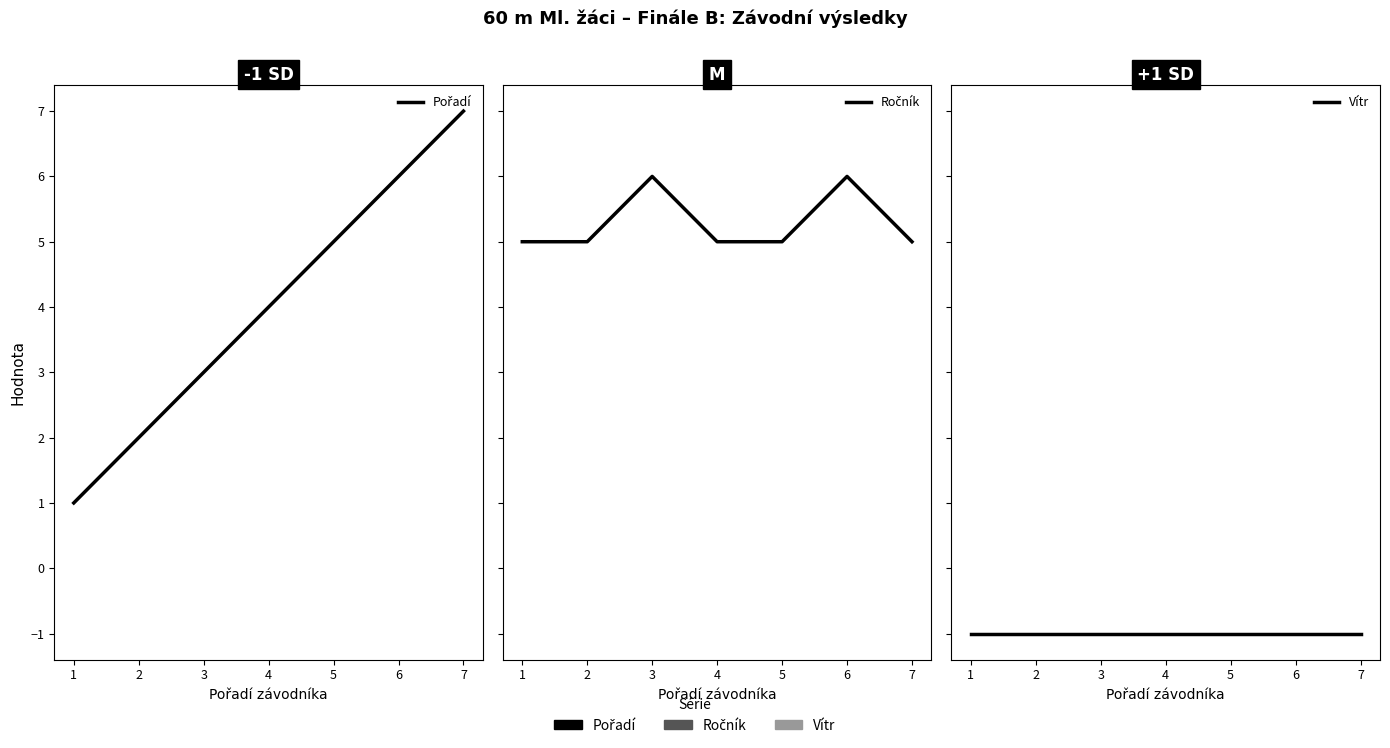

What are all the series names shown in the legend?

Pořadí, Ročník, Vítr